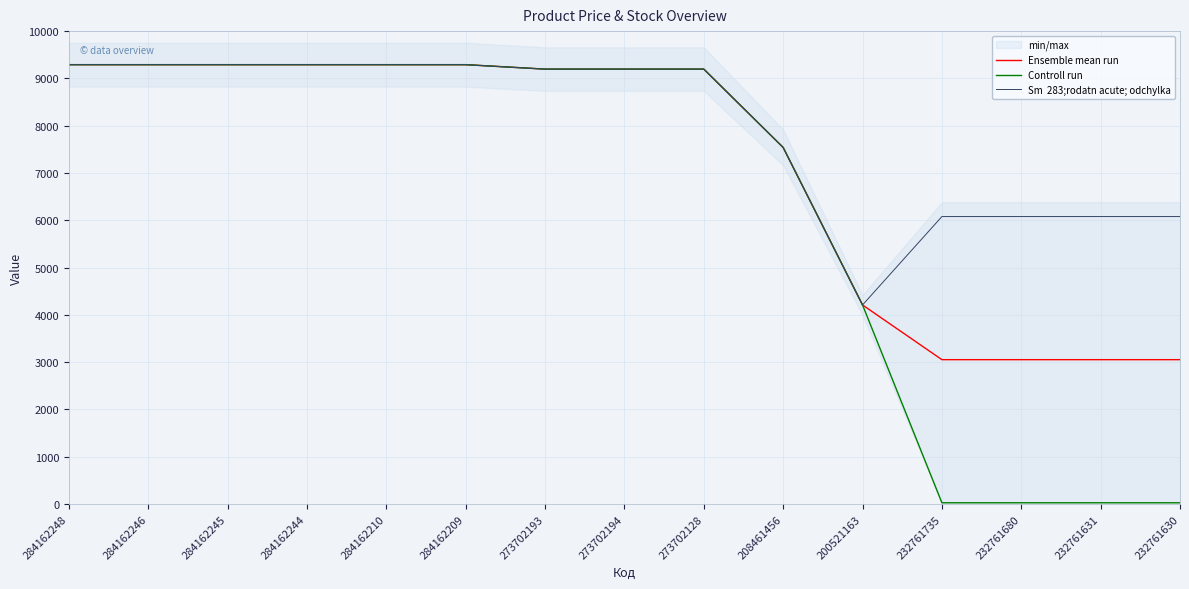

True or false: Sm  283;rodatn acute; odchylka and Ensemble mean run cross at least once.

False